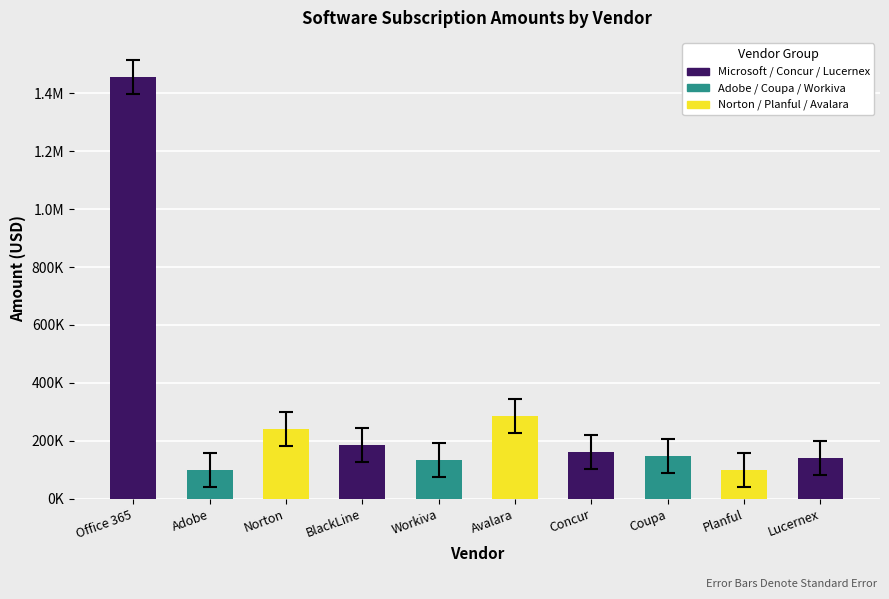

What is the approximate value at Adobe?

98548.1